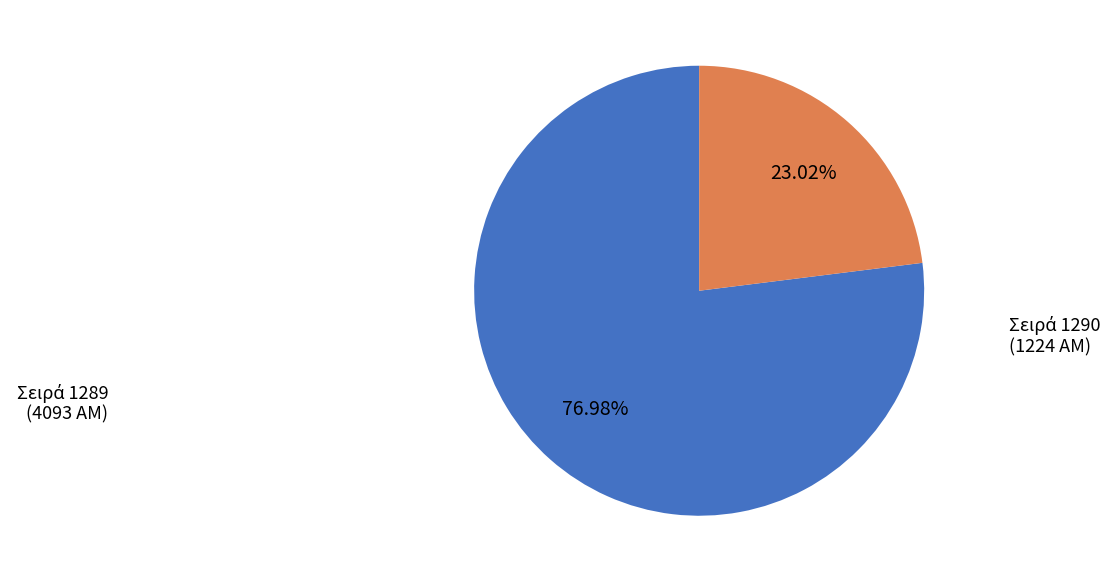

Does any single category account for the majority?

Yes